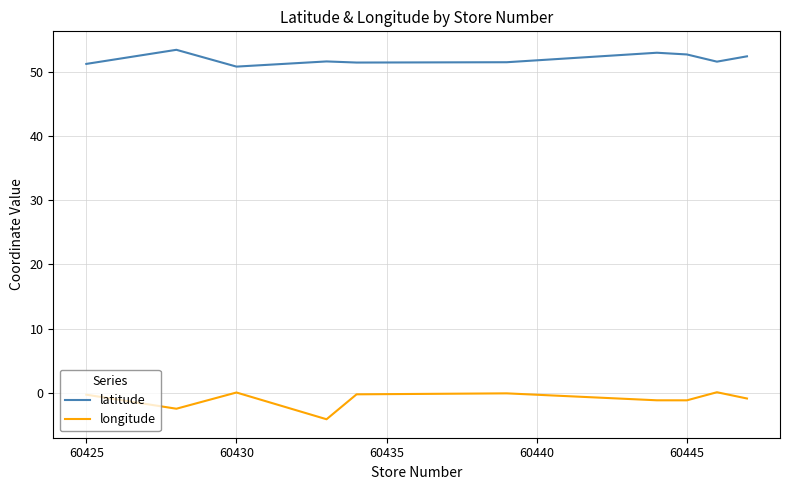

What is the difference between the maximum and minimum values in the longitude series?

4.2